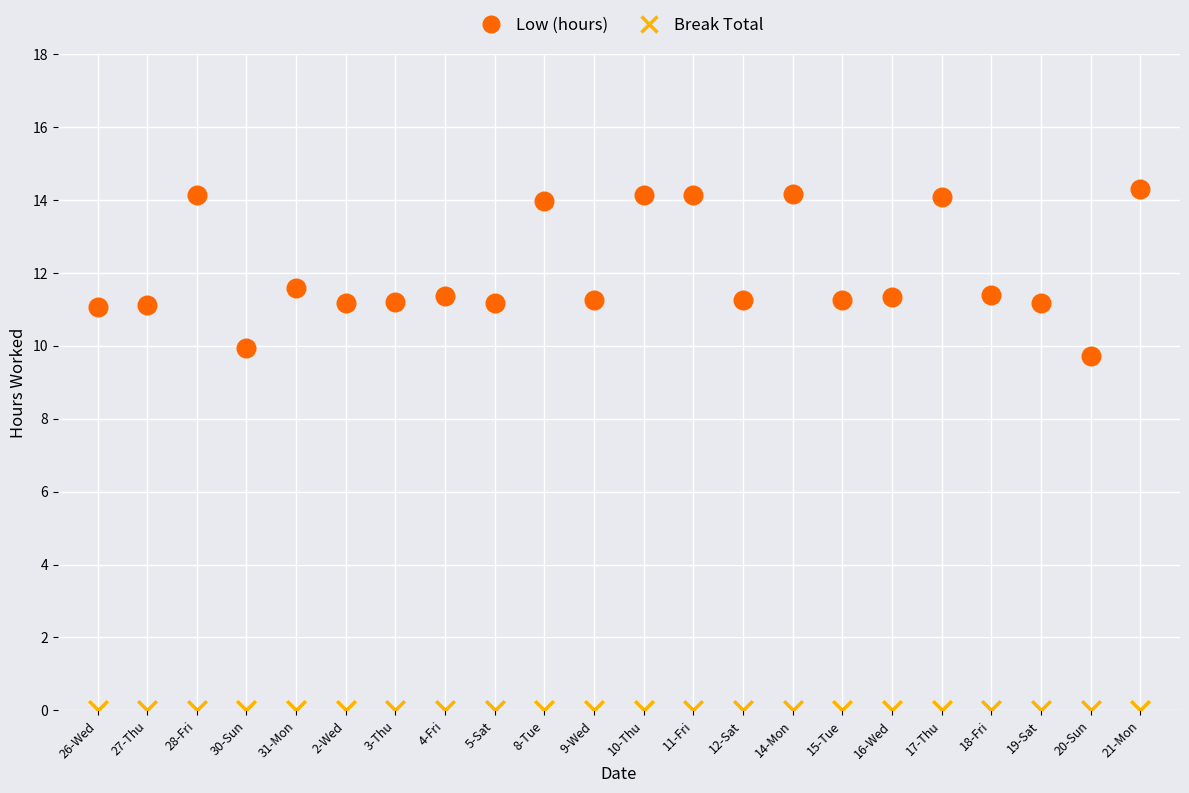

What are all the series names shown in the legend?

Low (hours), Break Total